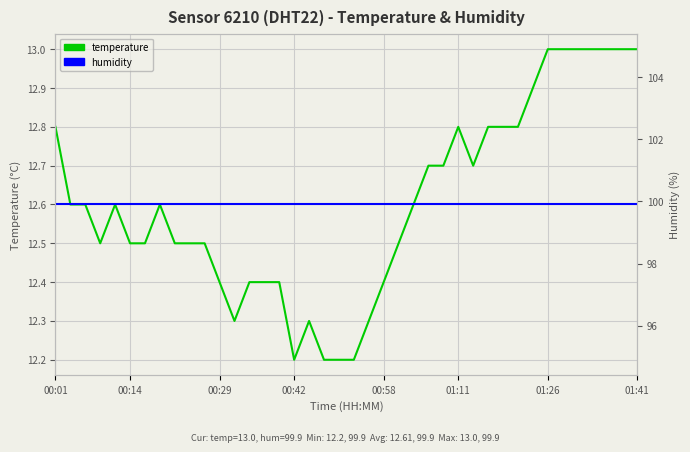

The humidity series shows 32.0 at 12. True or false?

False